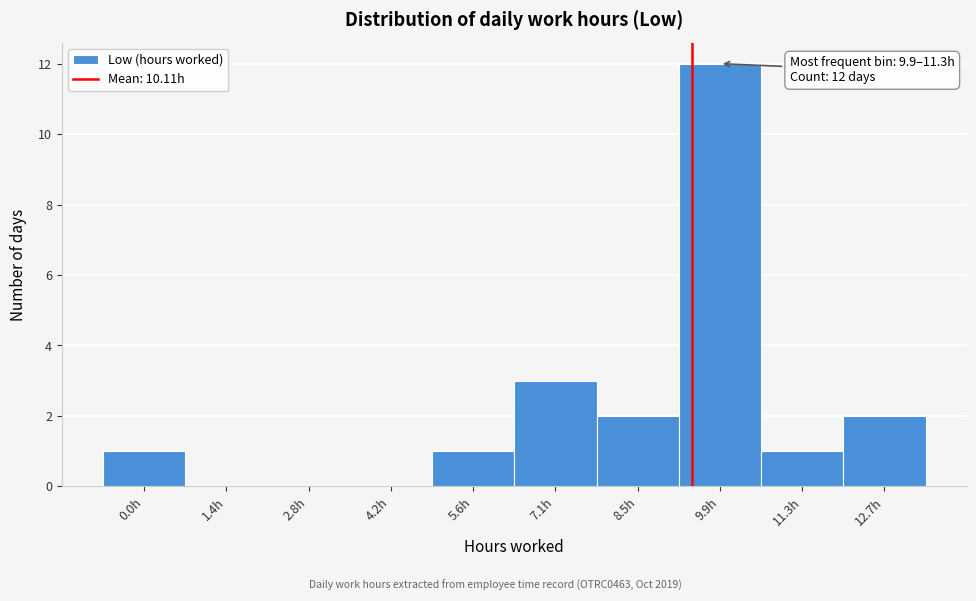

Reading left to right, list all the values displayed in this chart.

0.0h=1	1.4h=0	2.8h=0	4.2h=0	5.6h=1	7.1h=3	8.5h=2	9.9h=12	11.3h=1	12.7h=2